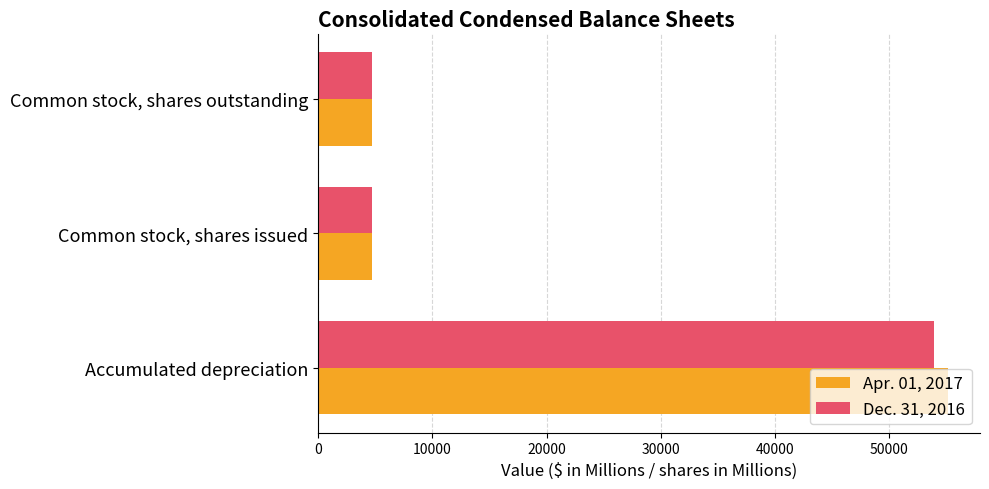

The value of Dec. 31, 2016 at Accumulated depreciation is 53934. True or false?

True